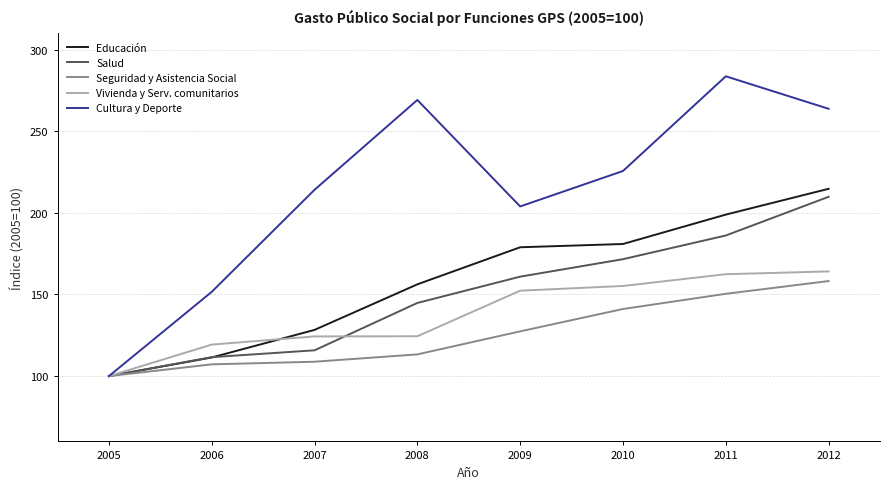

What is the difference between the maximum and minimum values in the Seguridad y Asistencia Social series?

58.2